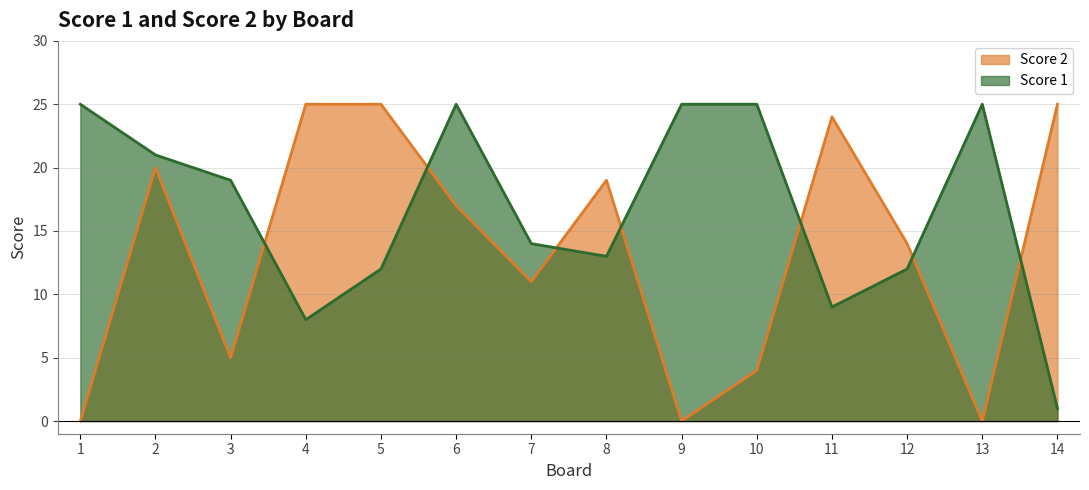

True or false: Score 1 and Score 2 intersect in this chart.

True